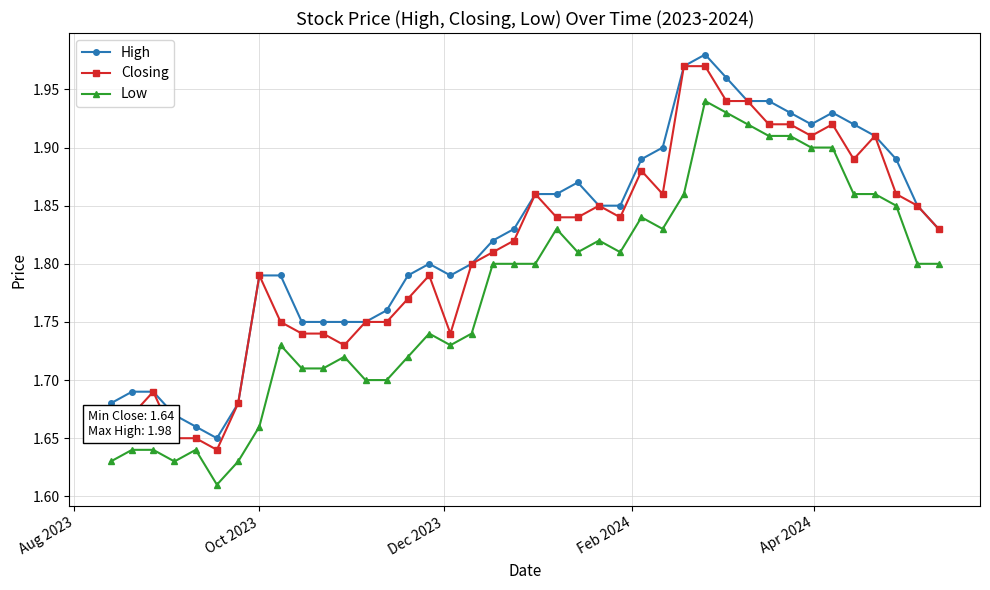

What is the difference between the maximum and minimum values in the Low series?

0.3